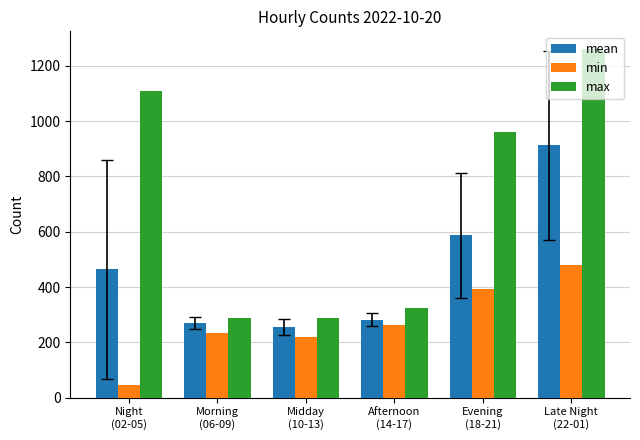

Rank the series by their average value, from highest to lowest.

max, mean, min